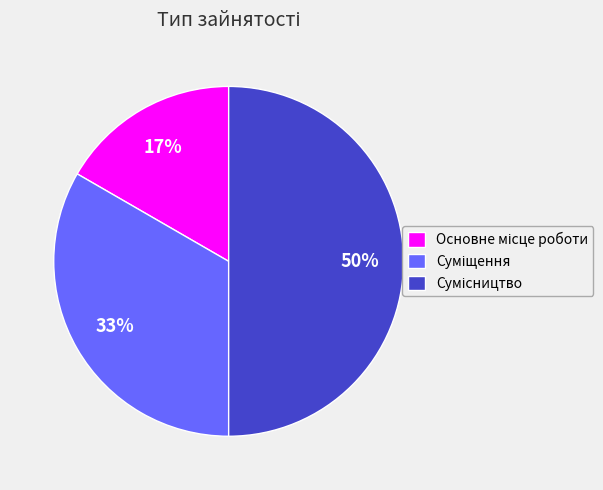

How many slices are in this pie chart?

3